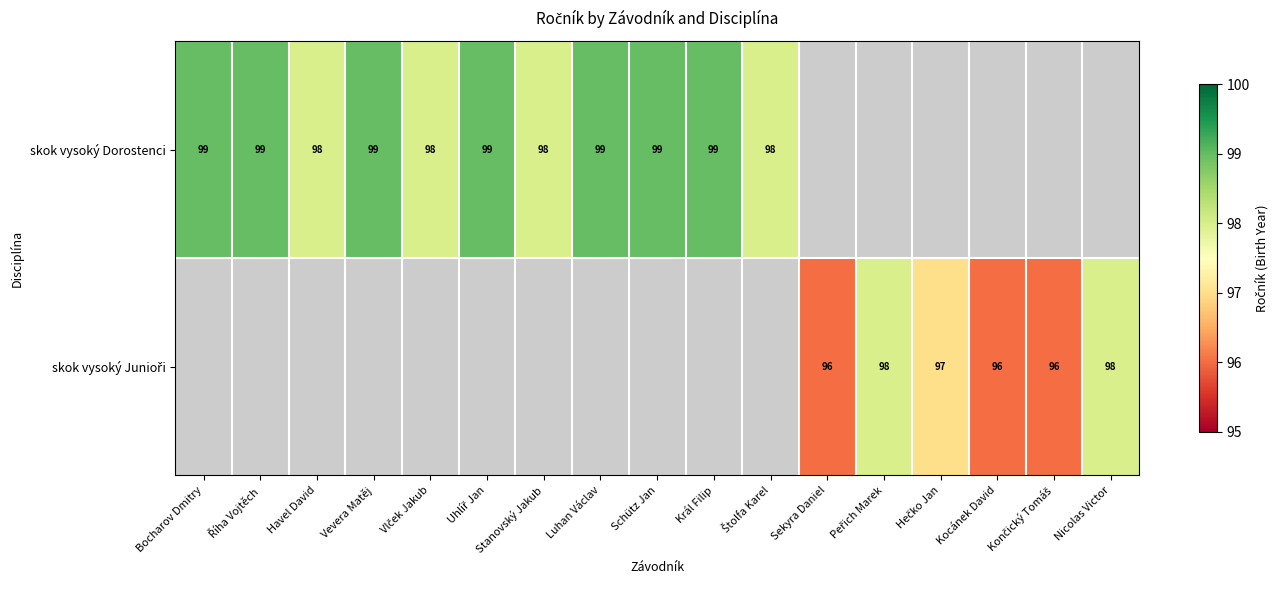

How many categories are shown in the chart?

17